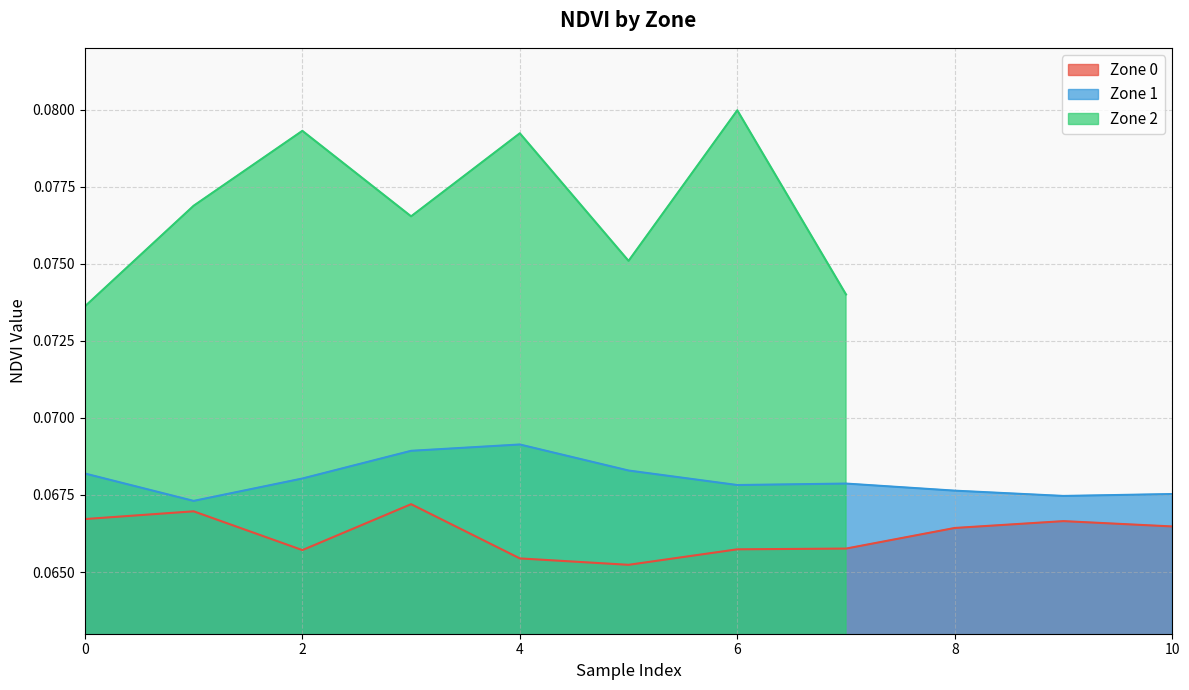

What is the average value of the Zone 0 series?

0.1